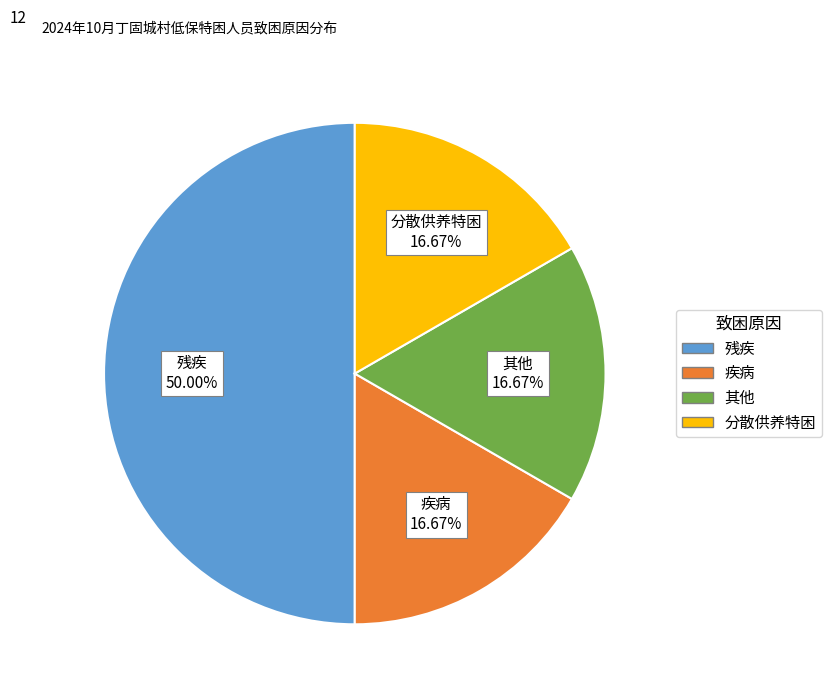

To the nearest percent, what is the difference between the 疾病 and 残疾 slice percentages?

33%